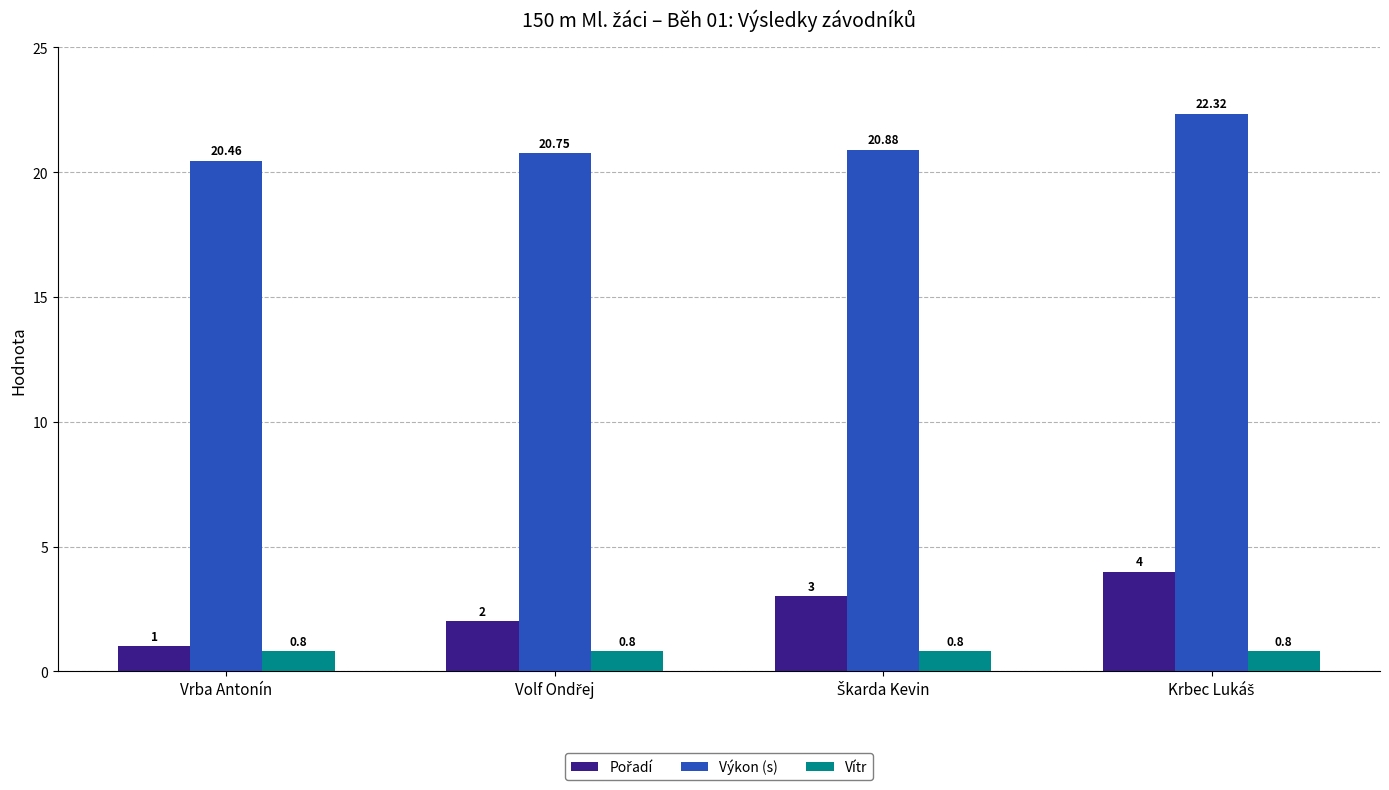

Which category has the lowest value in the Výkon (s) series?

Vrba Antonín